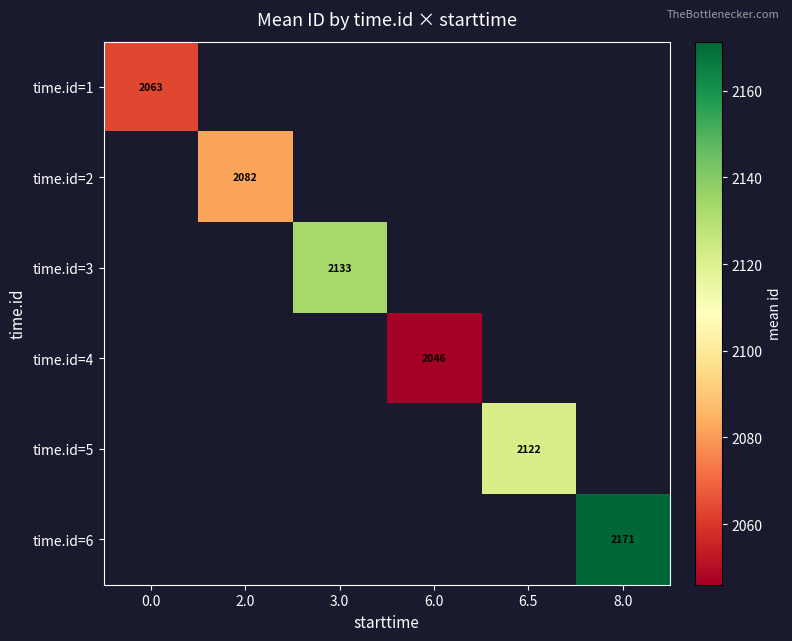

True or false: time.id=2 has a value of 2081.8 at 2.0.

True